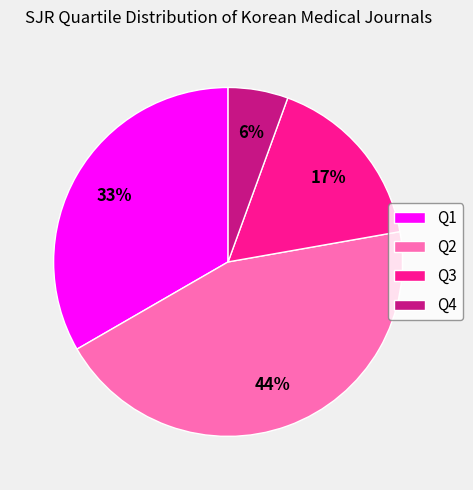

How many slices are in this pie chart?

4